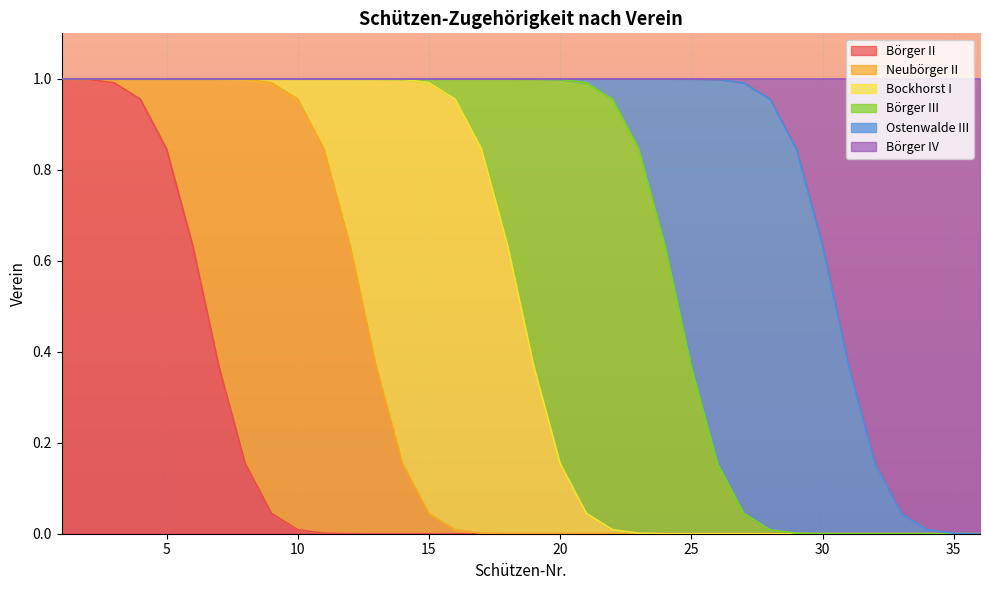

True or false: Börger II has a value of 0.0 at 30.

True